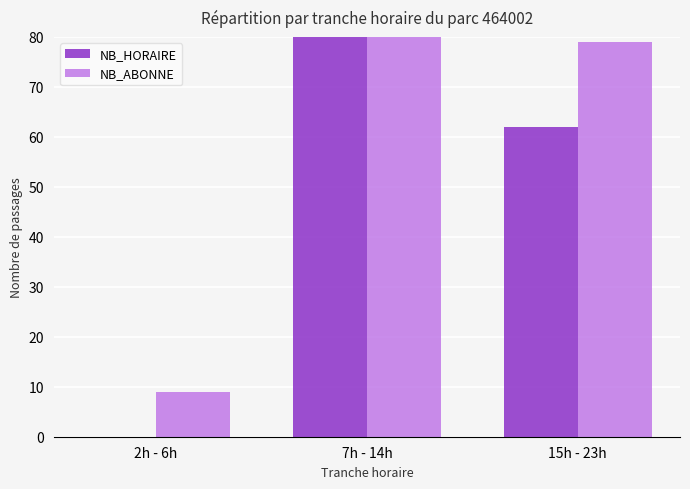

What is the spread (max minus min) of values at 7h - 14h?

85